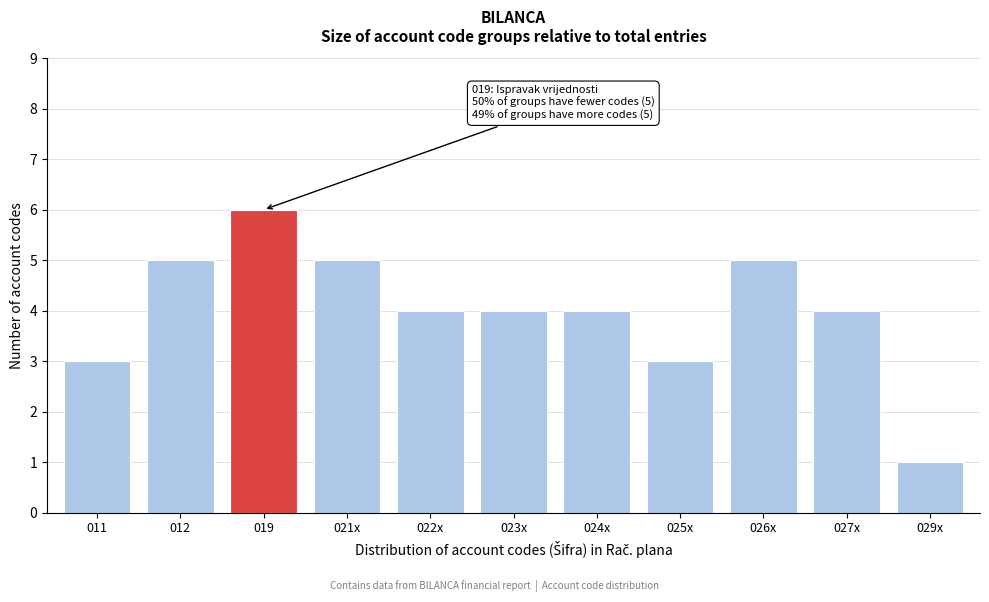

Reading right to left, extract all data points from this chart.

029x=1	027x=4	026x=5	025x=3	024x=4	023x=4	022x=4	021x=5	019=6	012=5	011=3